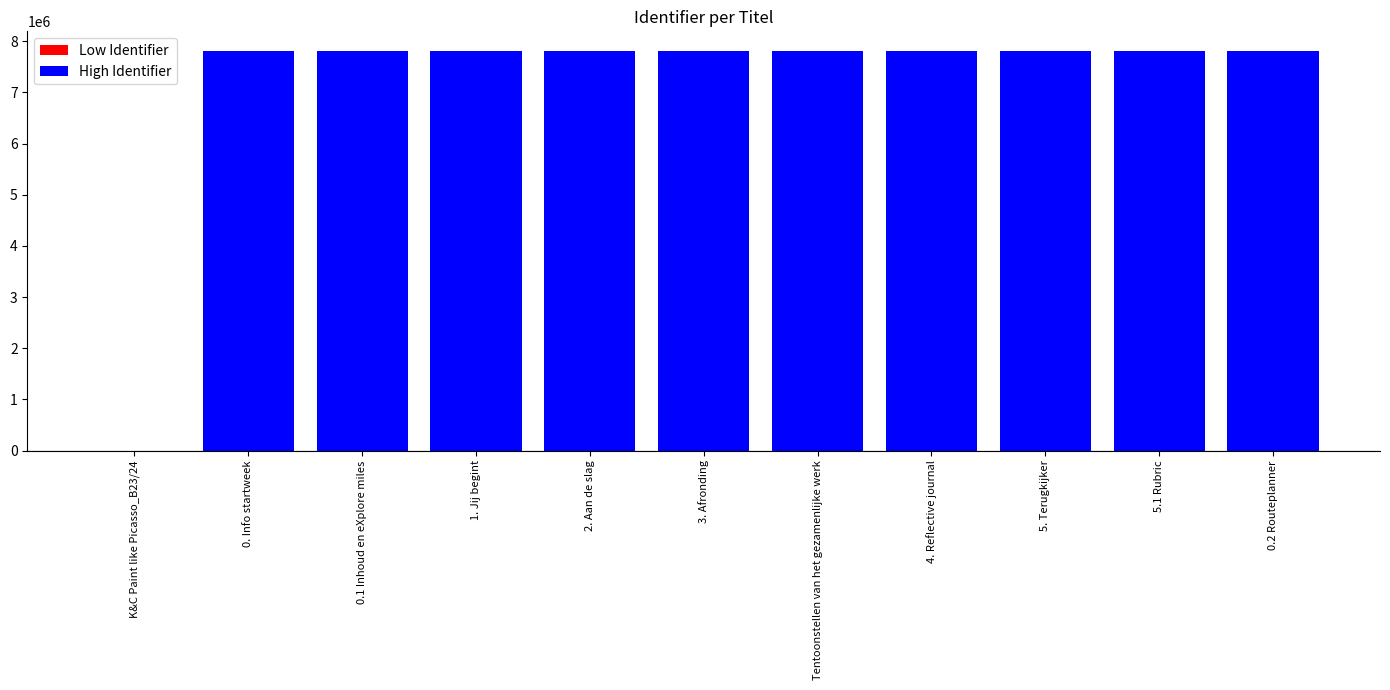

What is the greatest value displayed?

7804820